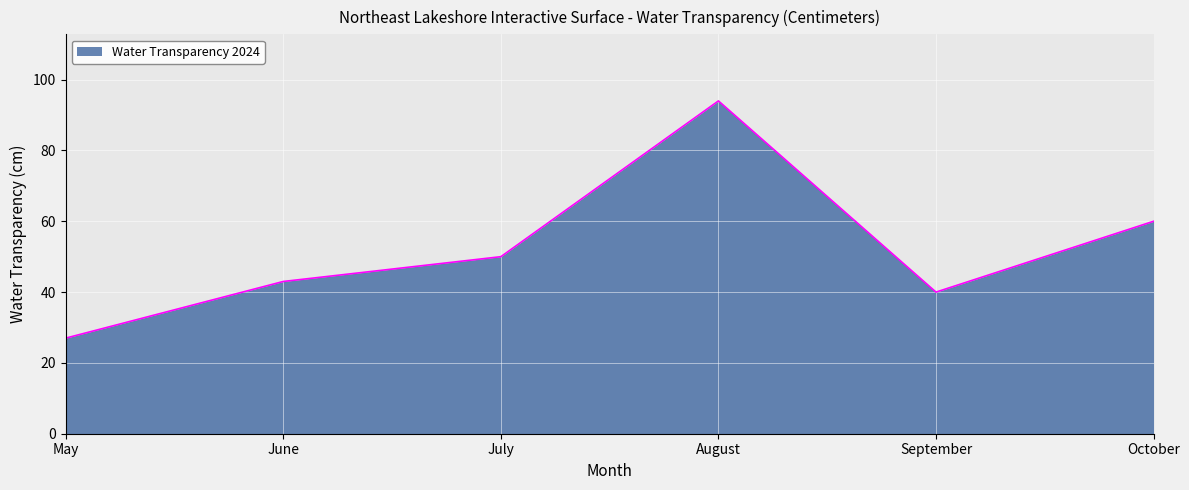

What is the difference between the maximum and minimum values?

67